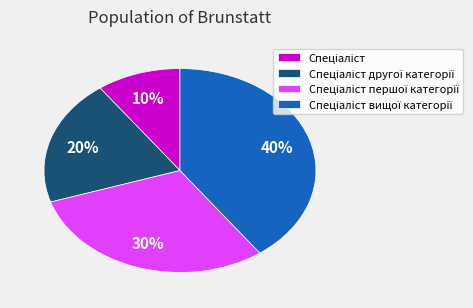

How many segments does this pie chart have?

4